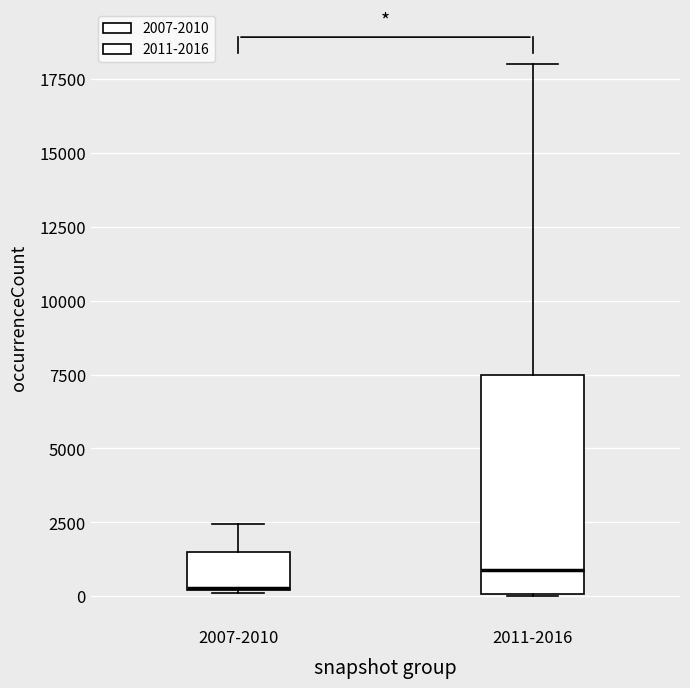

Which box has the highest median line?

2011-2016